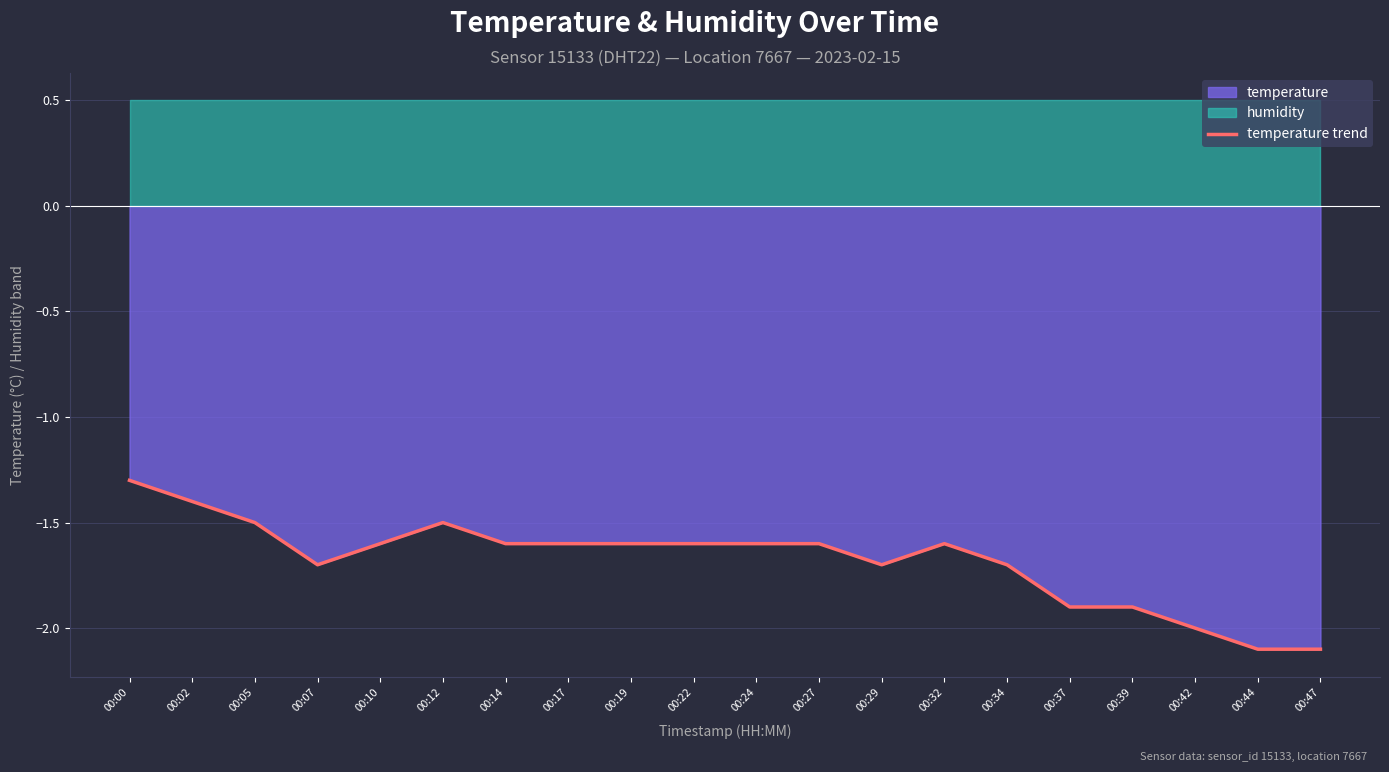

What is the minimum value shown in the chart?

-2.1